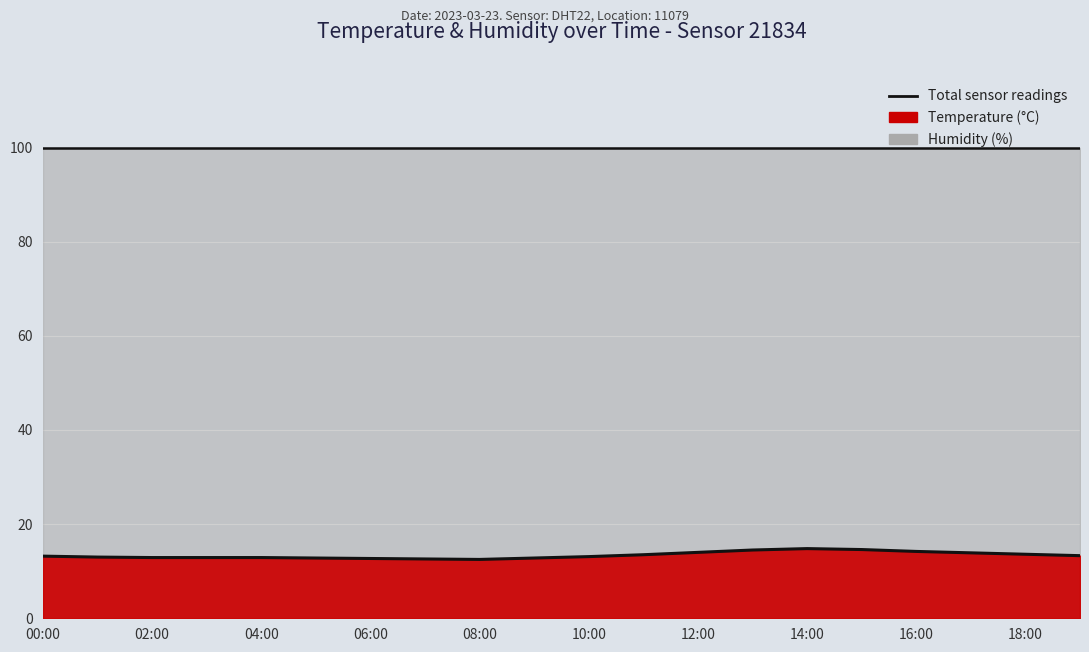

Where is the first local minimum?

08:00